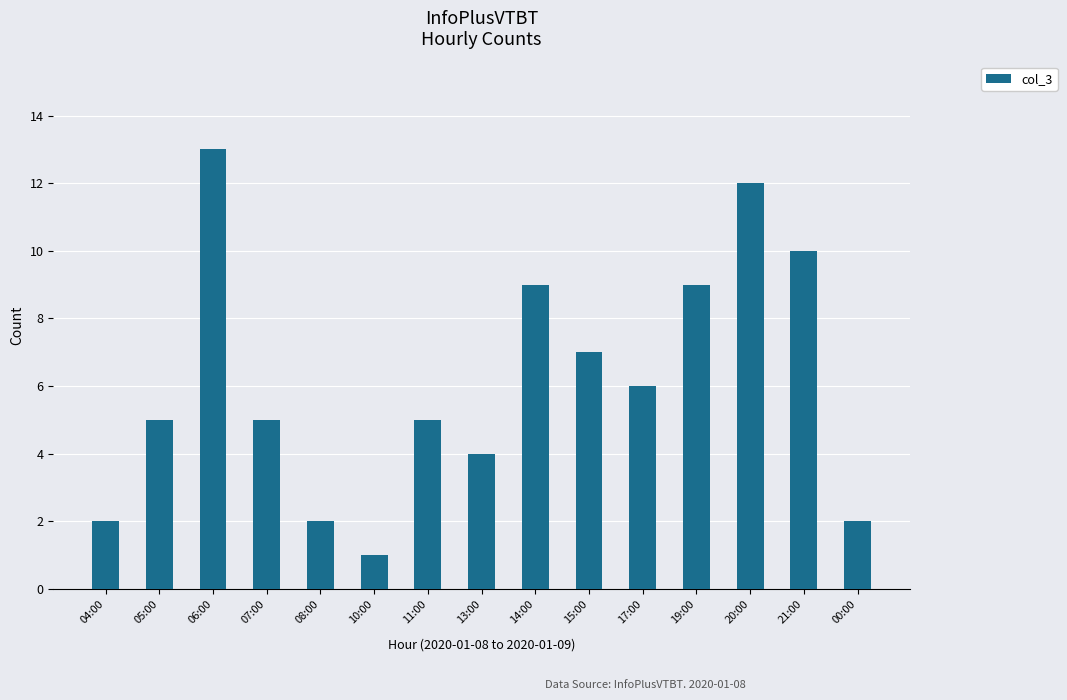

What is the value of the 3rd bar from the left?

13